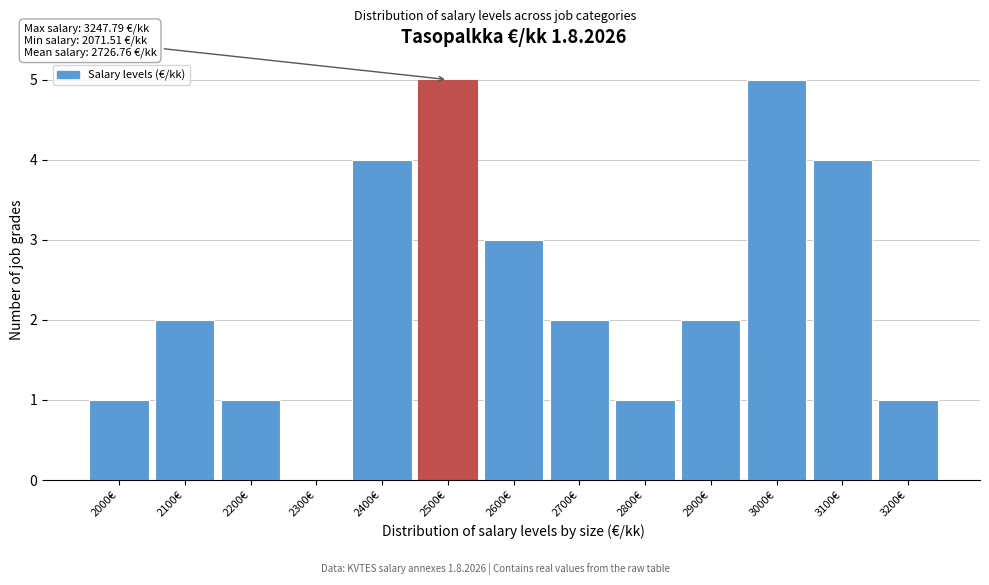

Reading left to right, transcribe all the data shown in this chart.

2000€=1	2100€=2	2200€=1	2300€=0	2400€=4	2500€=5	2600€=3	2700€=2	2800€=1	2900€=2	3000€=5	3100€=4	3200€=1